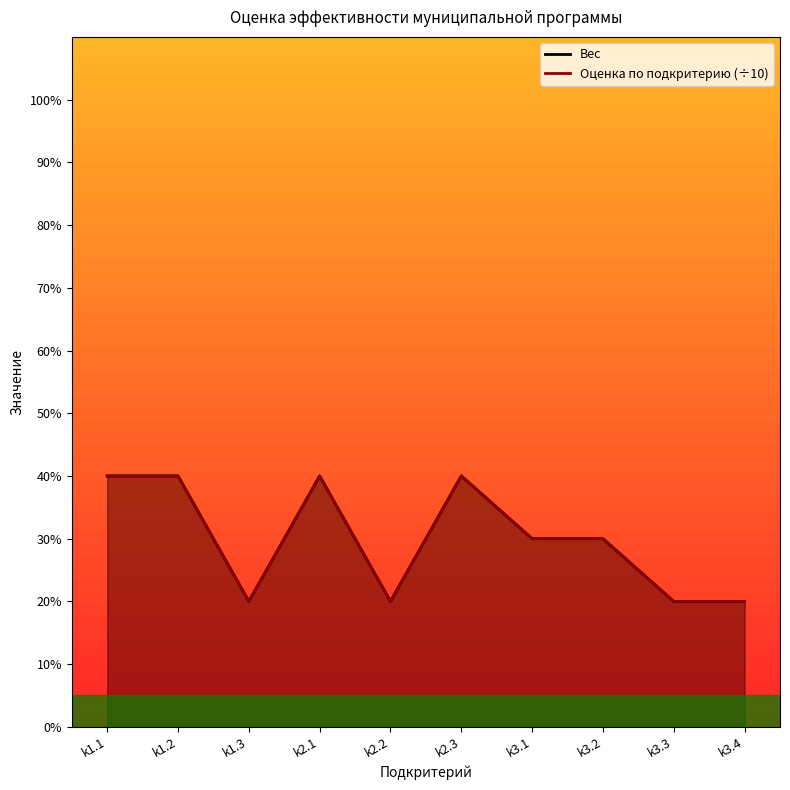

At which label is Оценка по подкритерию (÷10) closest to 0?

k1.3